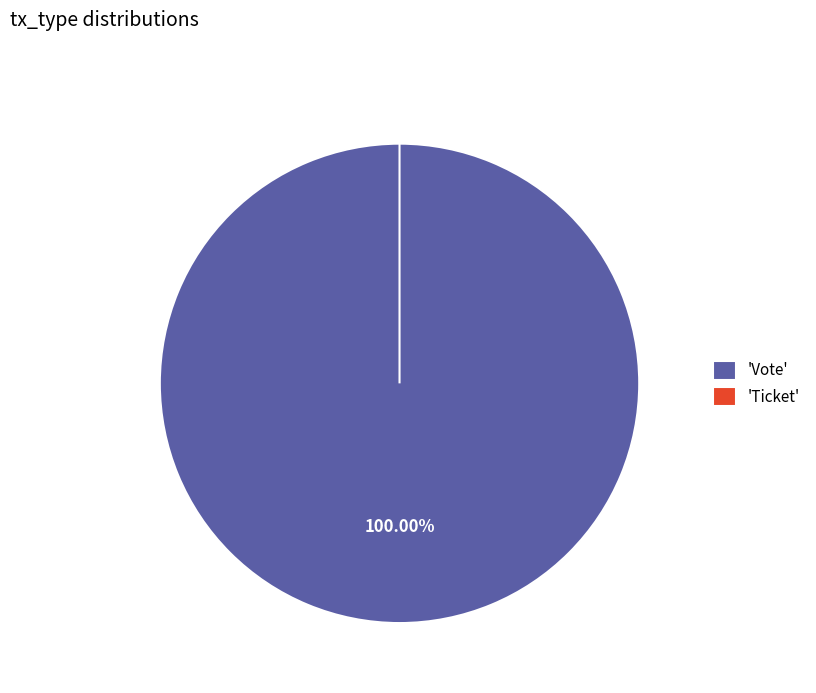

The Vote slice represents 100% of the pie. True or false?

True